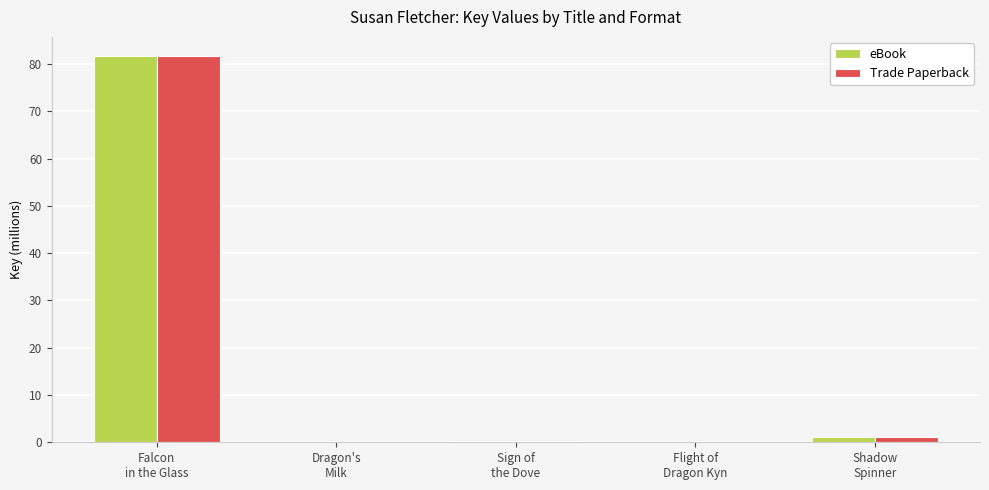

What is the sum of all Trade Paperback values?

83.2